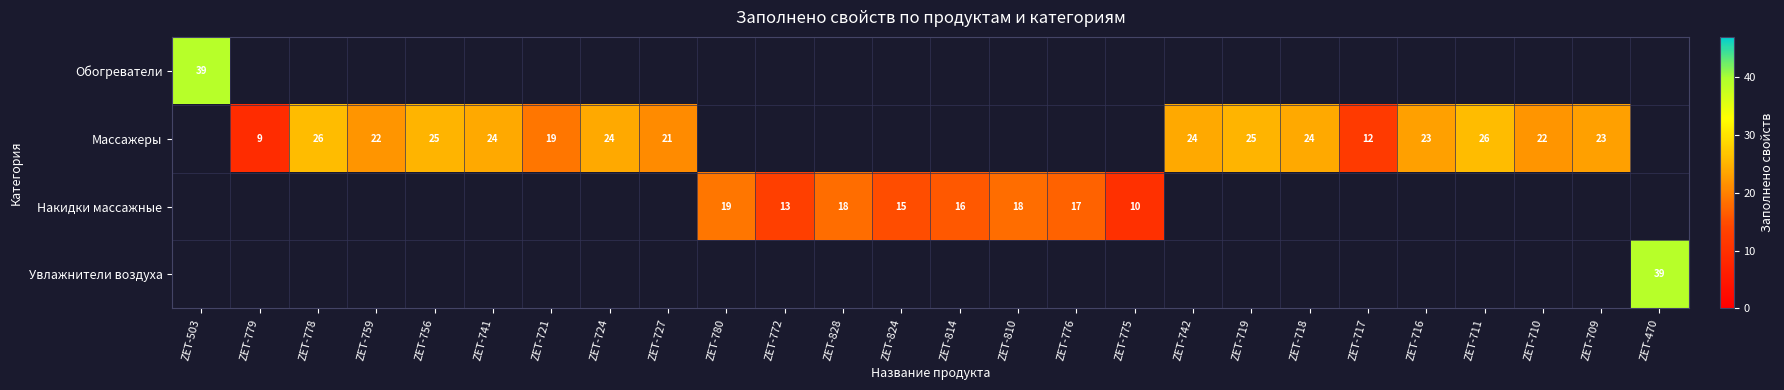

The value of Массажеры at ZET-718 is 34. True or false?

False